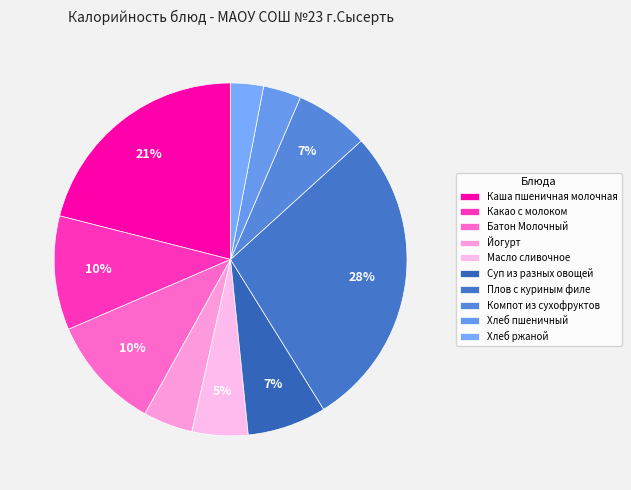

How many segments does this pie chart have?

10